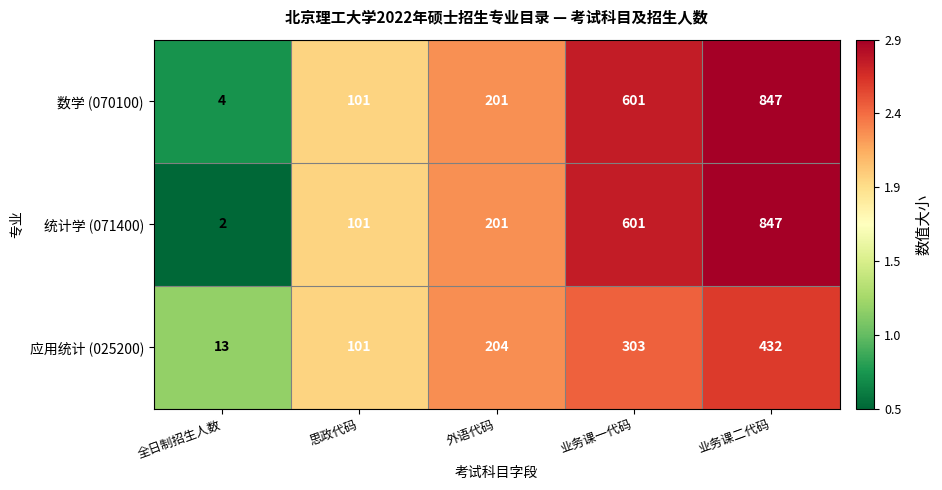

What is the minimum value shown in the chart?

2